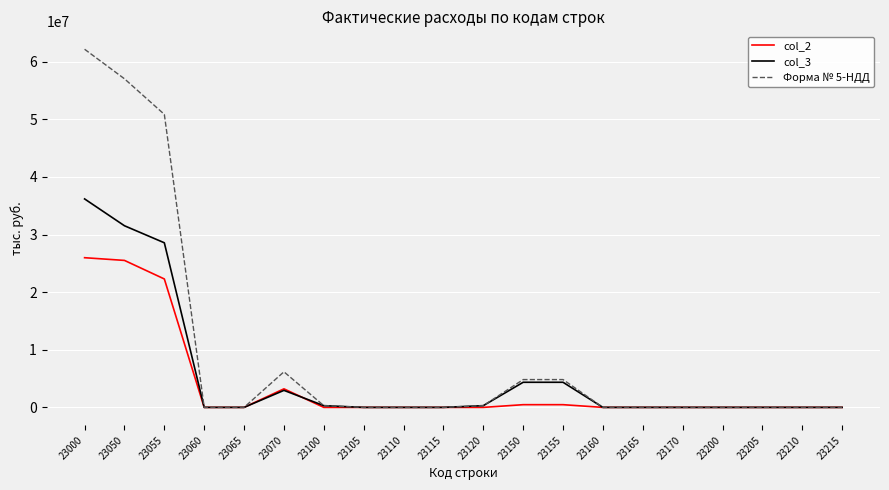

Rank the series by their maximum value, from lowest to highest.

col_2, col_3, Форма № 5-НДД